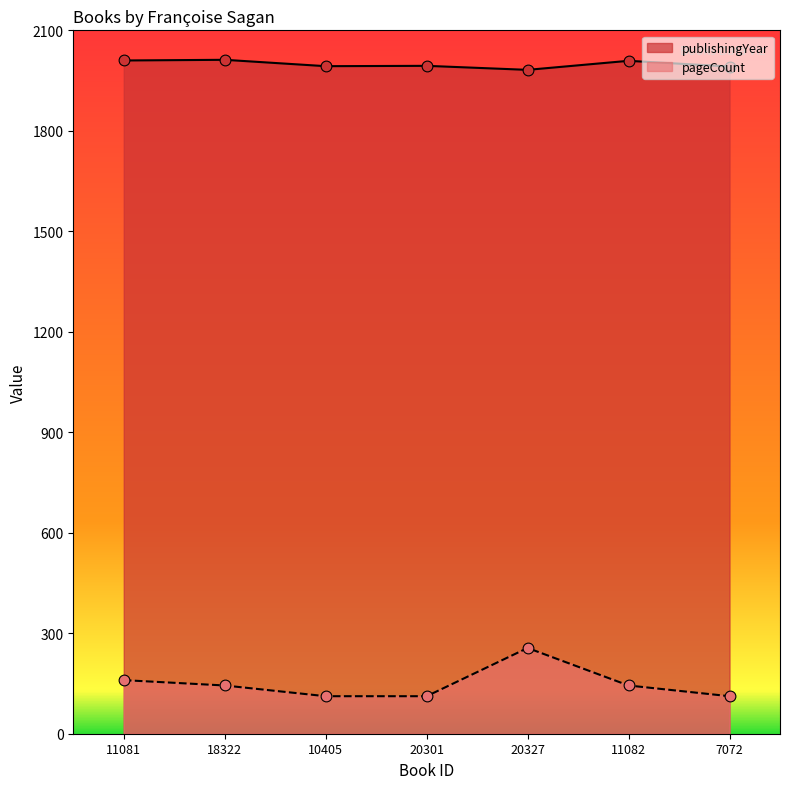

Which series has the largest total across all categories?

publishingYear